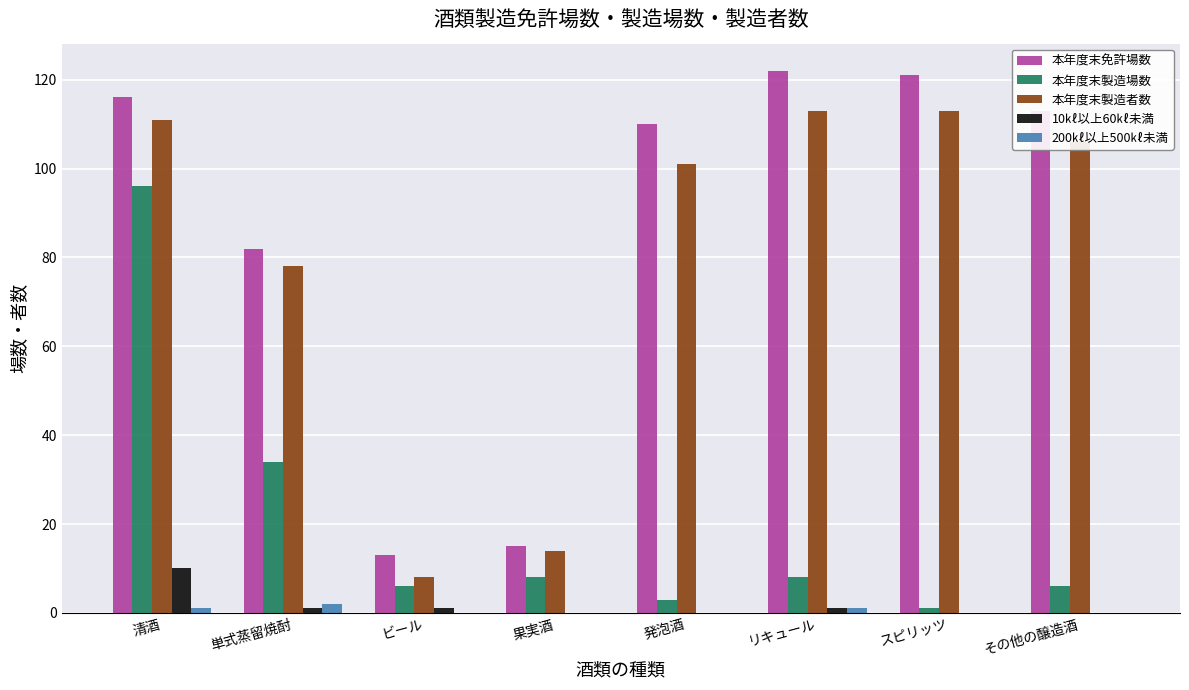

Reading left to right, extract all data points from this chart.

本年度末免許場数: 116	82	13	15	110	122	121	113
本年度末製造場数: 96	34	6	8	3	8	1	6
本年度末製造者数: 111	78	8	14	101	113	113	106
10㎘以上60㎘未満: 10	1	1	0	0	1	0	0
200㎘以上500㎘未満: 1	2	0	0	0	1	0	0